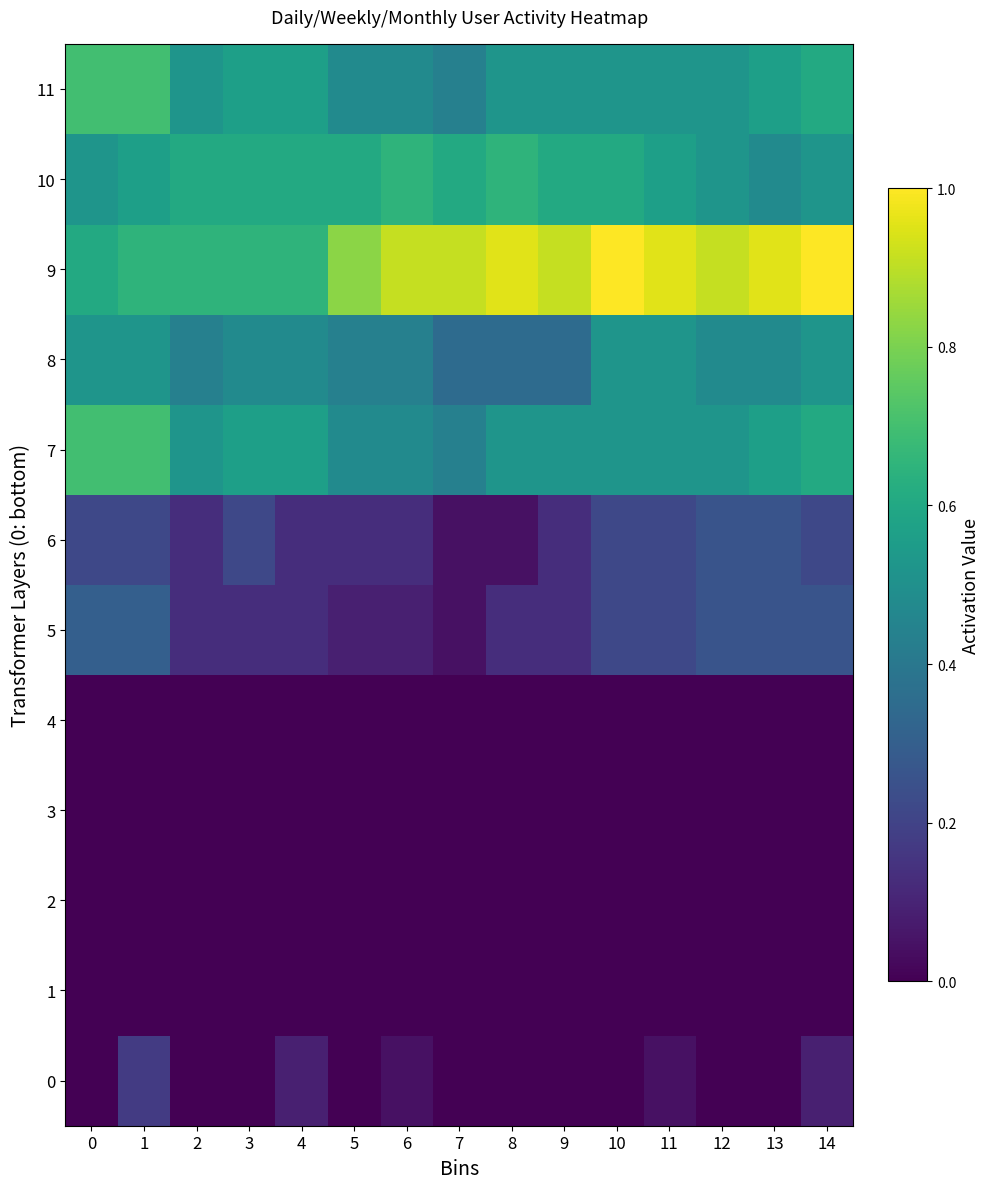

Which series has the largest range (max minus min)?

9